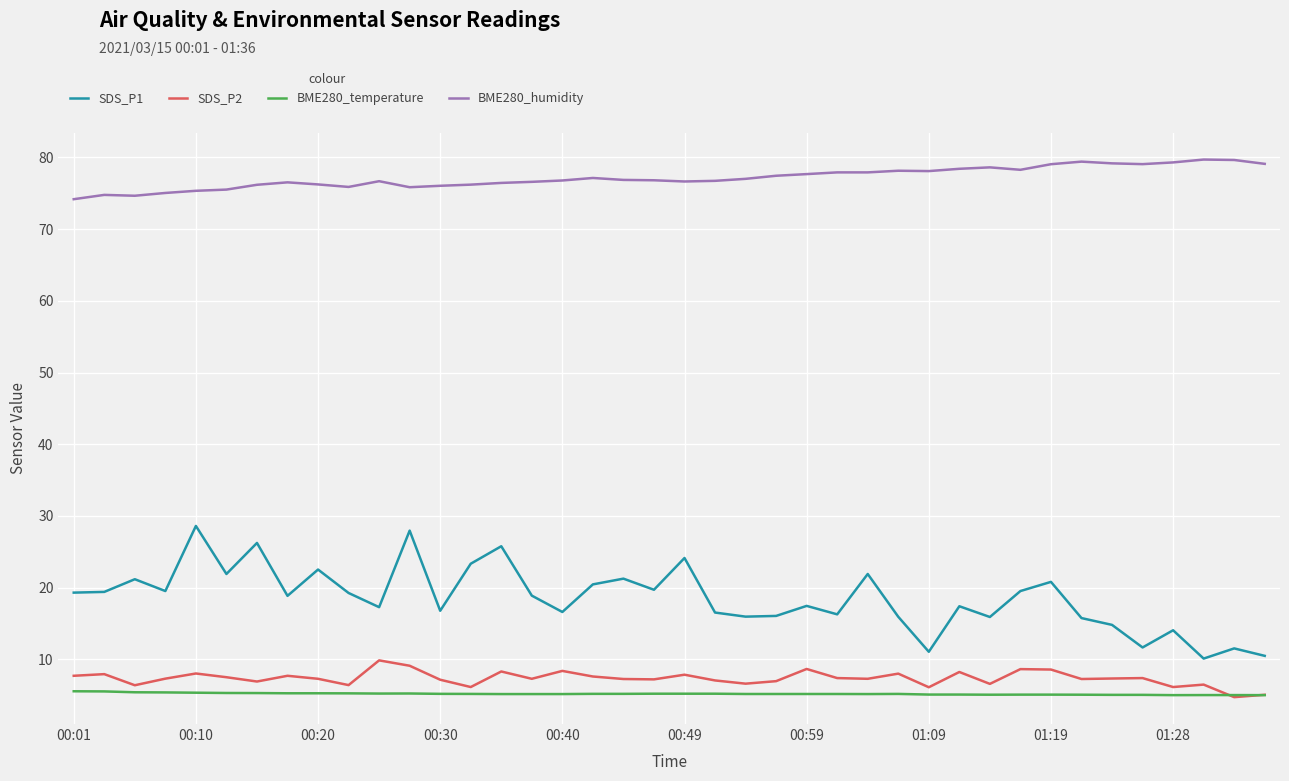

Which series has the largest range (max minus min)?

SDS_P1